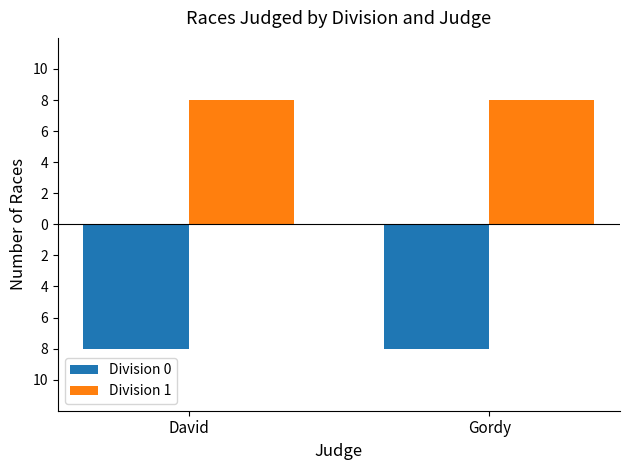

What is the label of the 1st bar from the left?

David